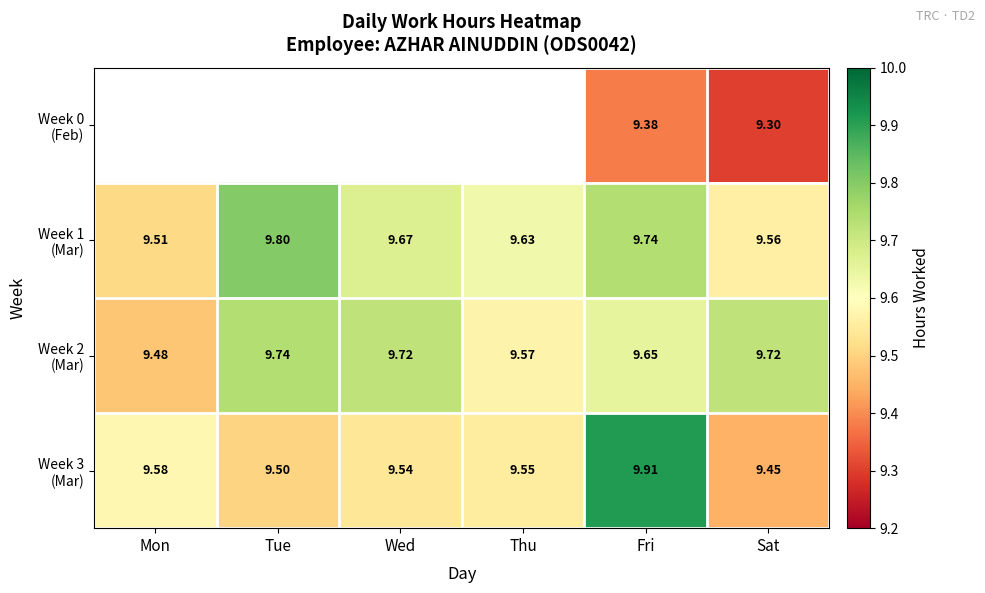

Which series changed the most between Tue and Wed?

Week 1 (Mar)